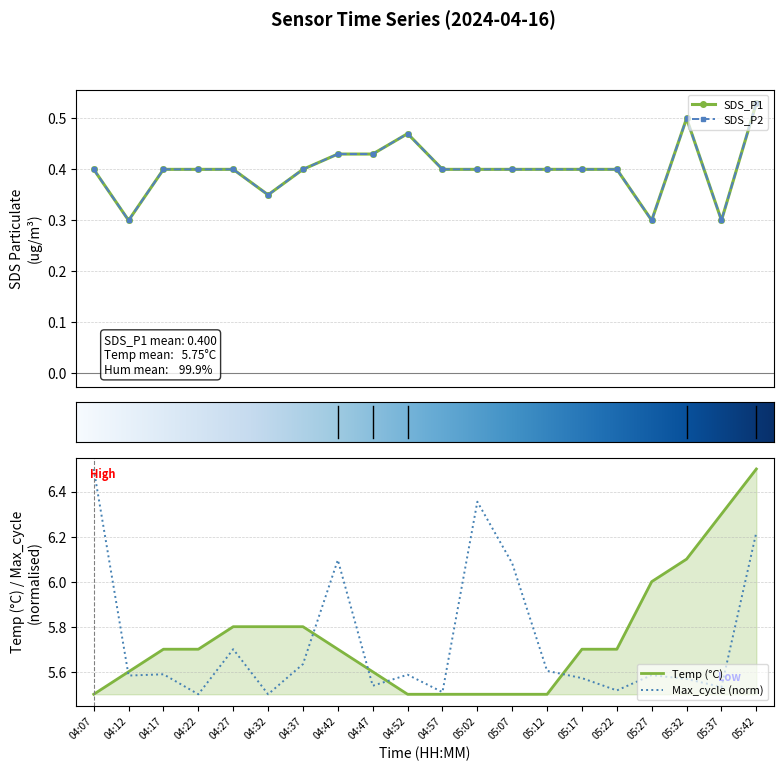

Which series has the largest total across all categories?

Temp